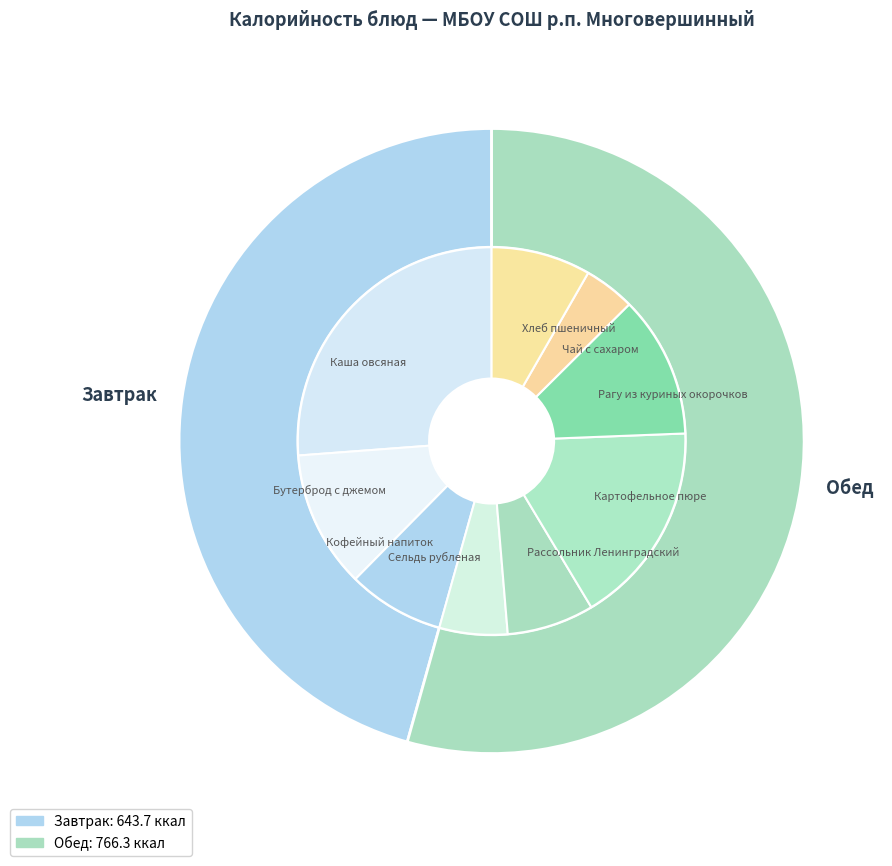

To the nearest percent, what is the combined percentage of Обед and Завтрак?

100%